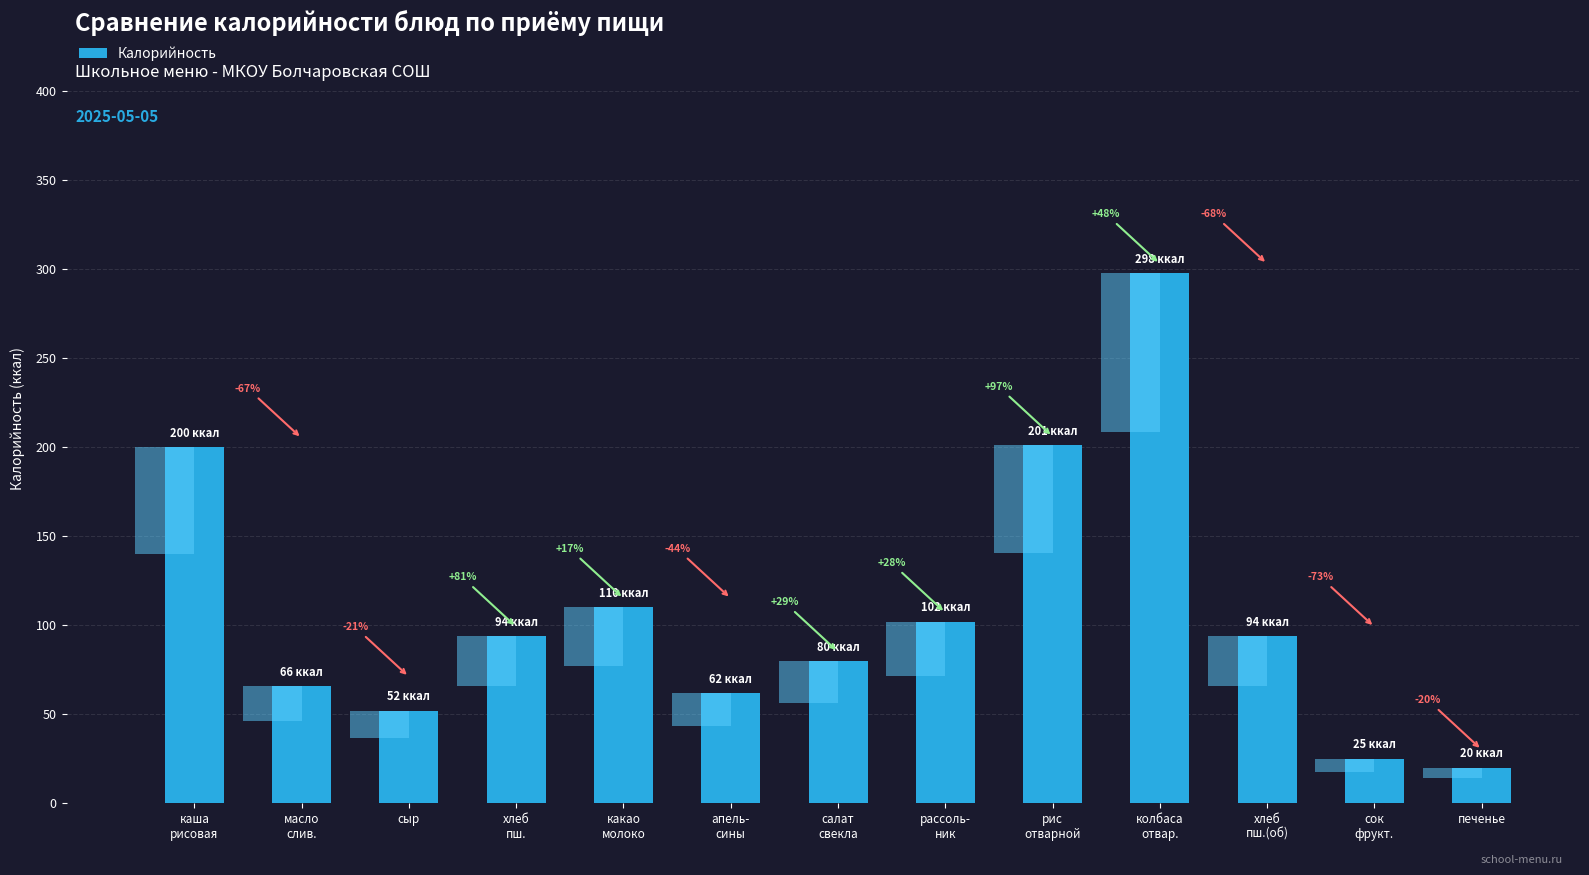

How many data points does each series have?

13